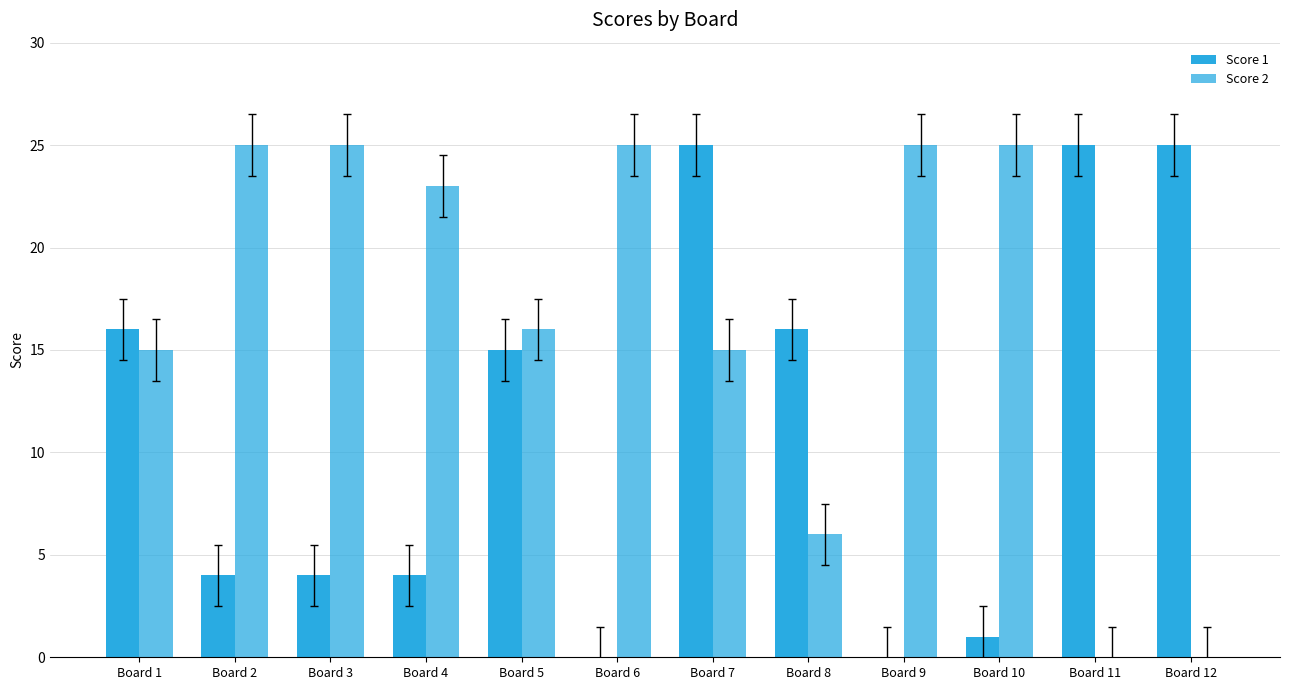

True or false: Score 2 has a value of 15 at Board 7.

True